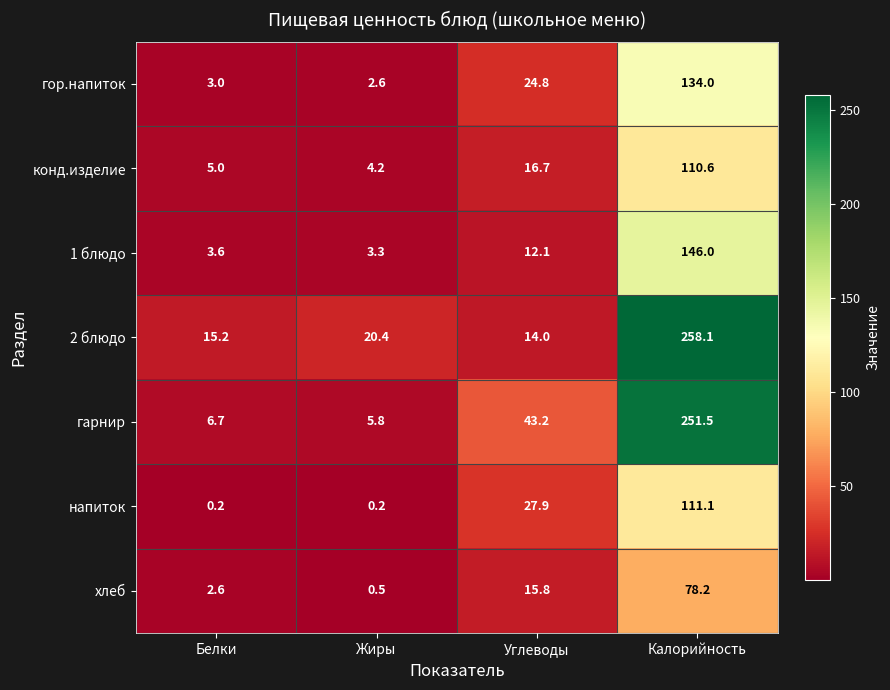

What is the difference between the second highest and second lowest values in the 2 блюдо series?

5.2